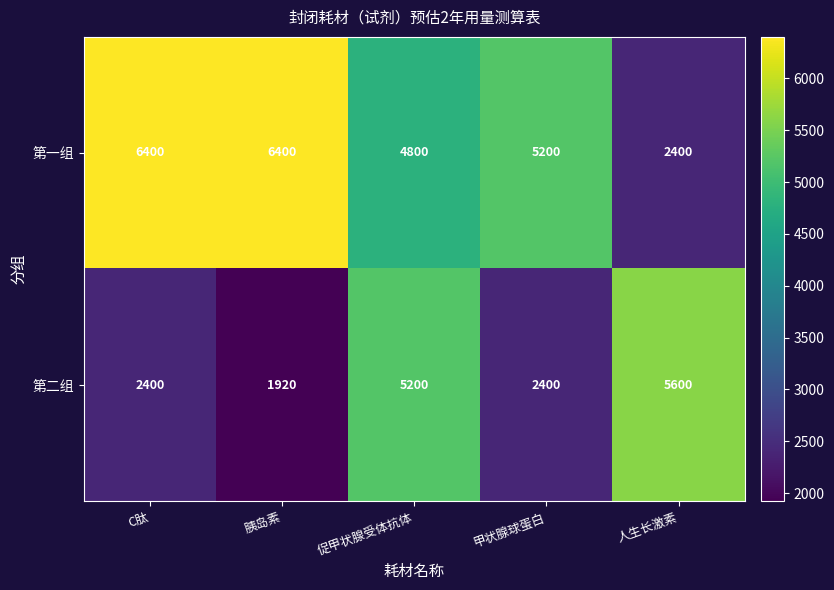

Which series changed the most between C肽 and 促甲状腺受体抗体?

第二组